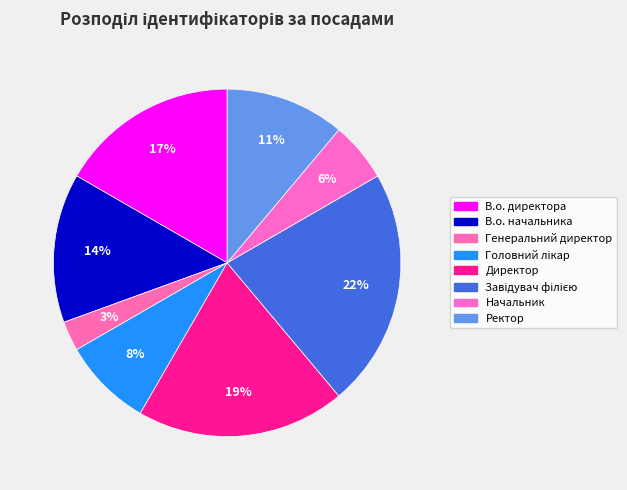

How many slices are in this pie chart?

8